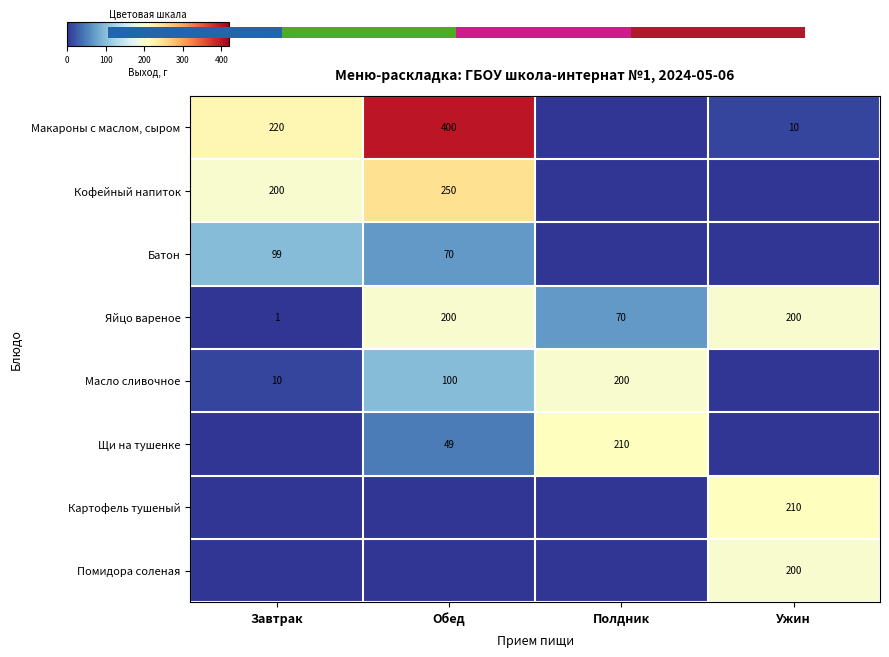

What is the total value across all series at Завтрак?

530